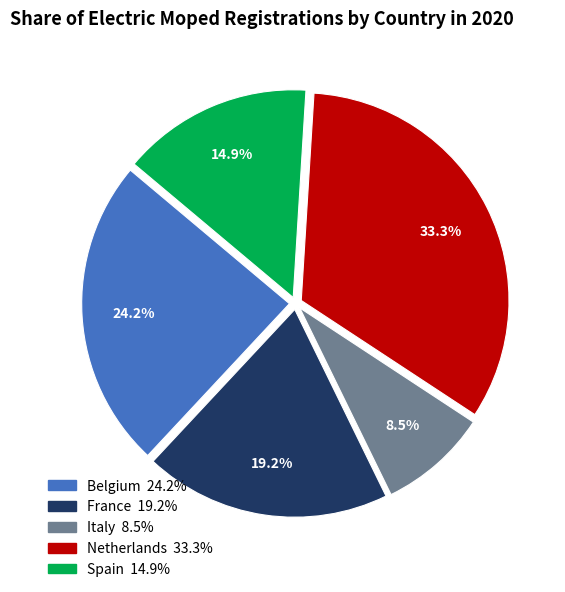

What is the smallest slice in the pie chart?

Italy